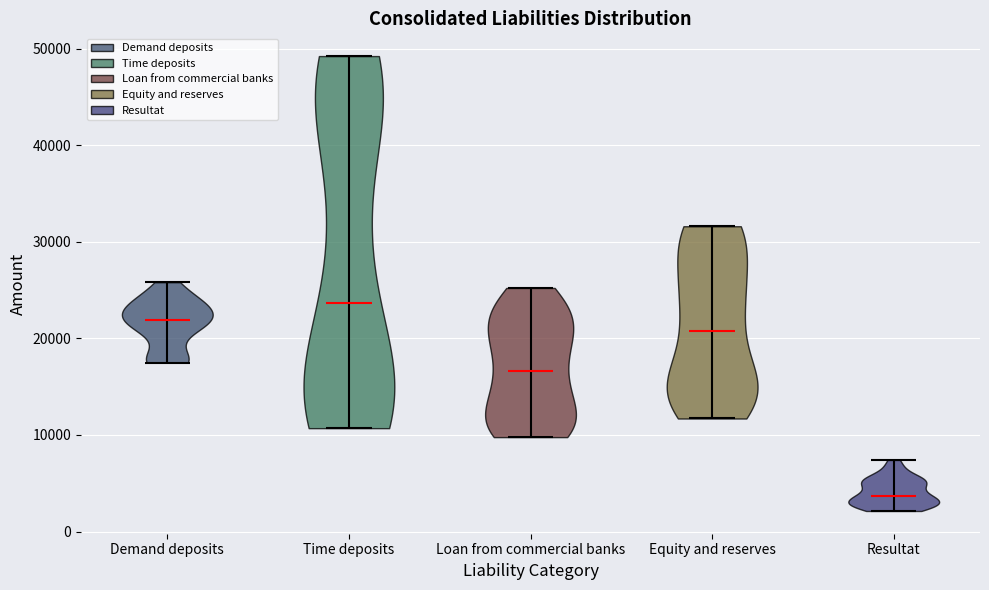

Reading left to right, read every violin against the y-axis: where its median line is, and the lowest and highest points it reaches. The values are not printed on the chart, so give them approximately, as read against the axis.

Demand deposits: median line 22000, lowest point 17000, highest point 26000
Time deposits: median line 24000, lowest point 11000, highest point 49000
Loan from commercial banks: median line 17000, lowest point 10000, highest point 25000
Equity and reserves: median line 21000, lowest point 12000, highest point 32000
Resultat: median line 4000, lowest point 2000, highest point 7000